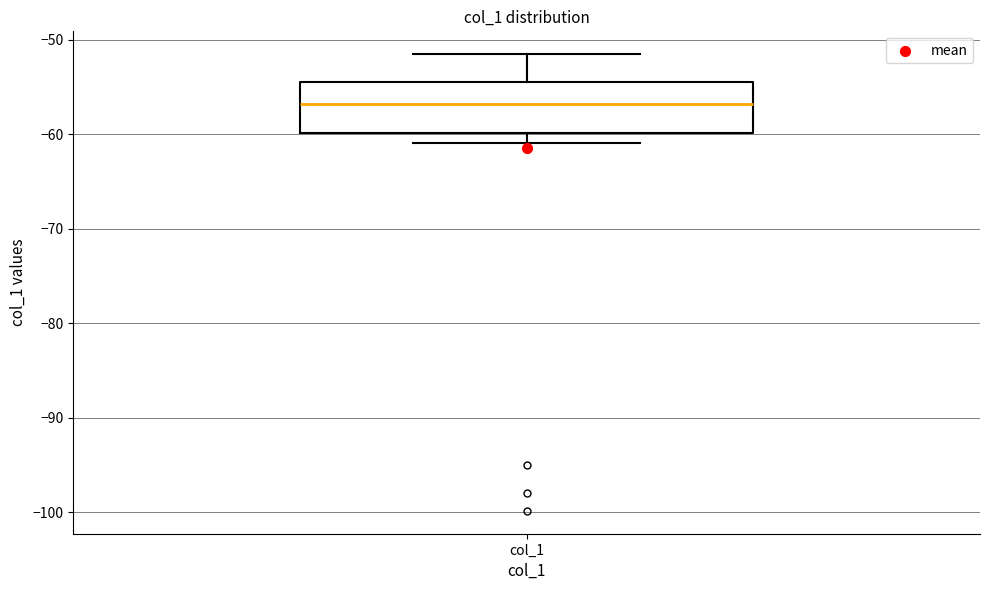

Read this box plot against the y-axis: the position of the median line, the range covered by the box, and the ends of both whiskers. The values are not printed on the chart, so give them approximately, as read against the axis.

median -57, box -60 to -55, whiskers -61 to -52